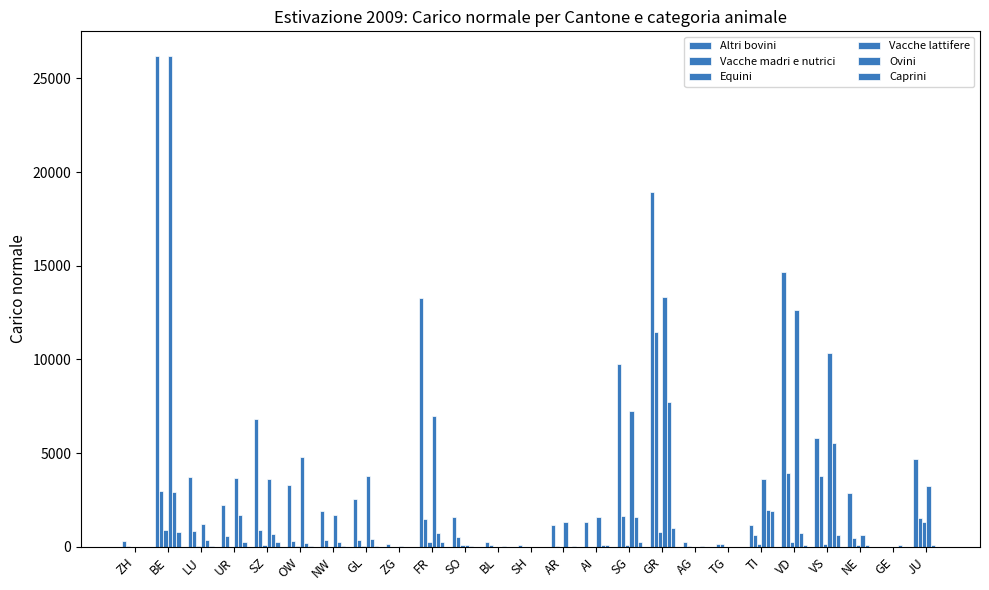

How many data points does each series have?

25